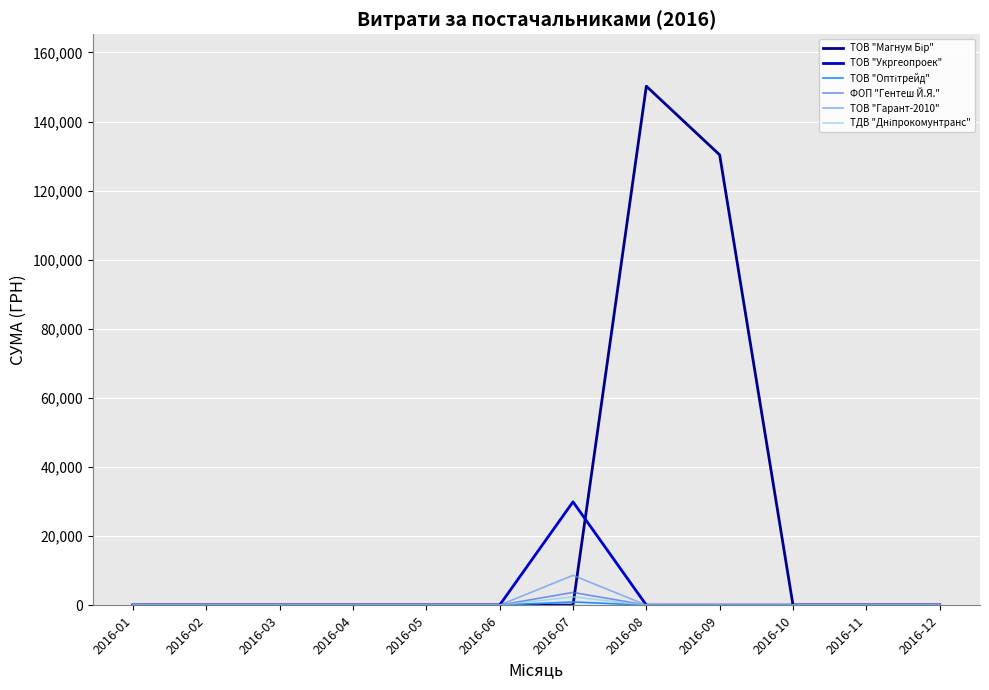

Does the chart have visible grid lines?

Yes